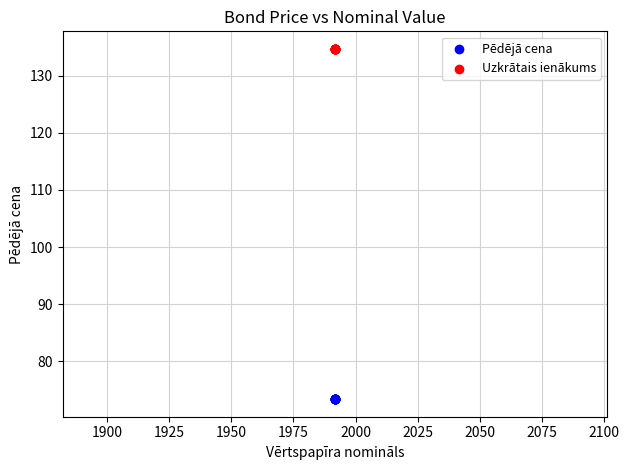

Which series reaches the maximum Y coordinate?

Uzkrātais ienākums